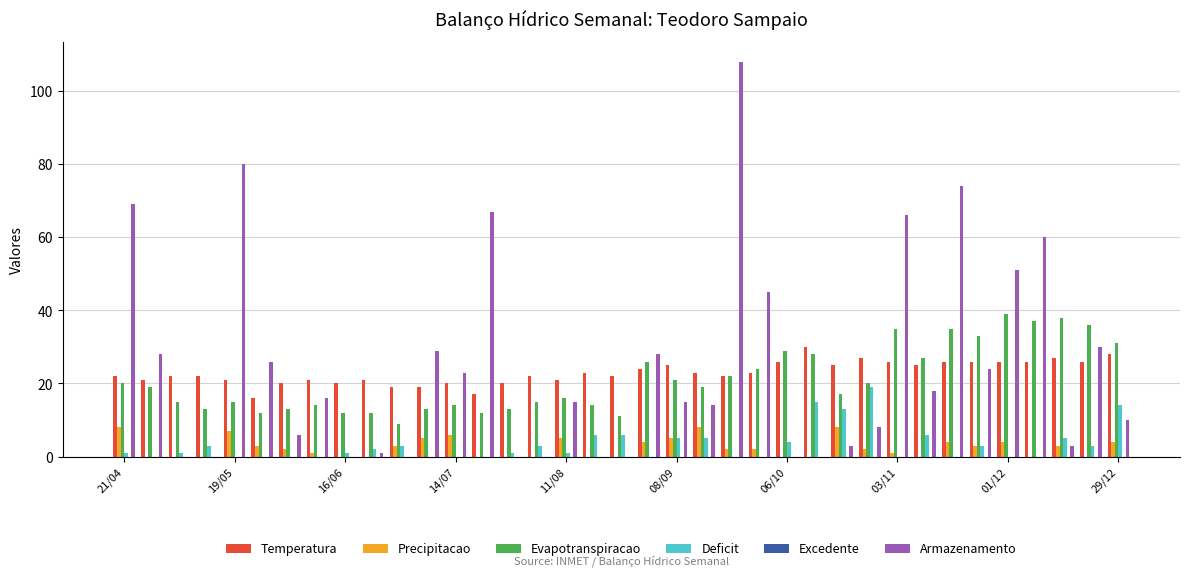

Which series has the widest spread of values?

Armazenamento